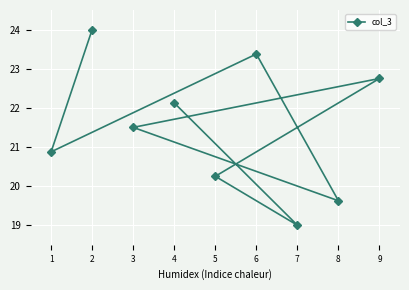

What is the change in value from 9 to 8?

-3.1